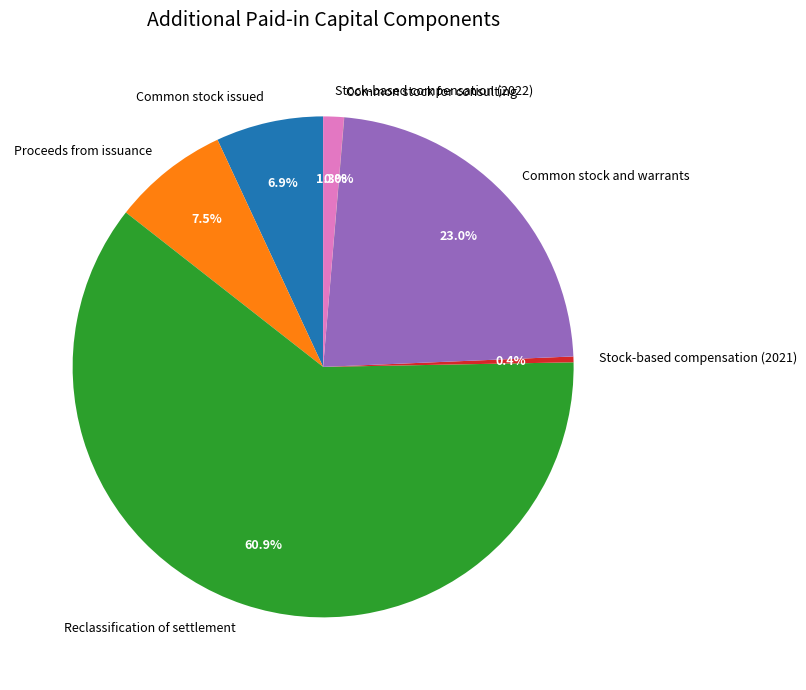

What portion of the pie excludes Reclassification of settlement?

39.1%